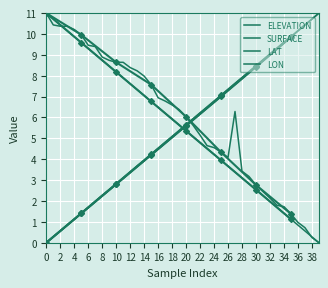

How many data points does each series have?

40